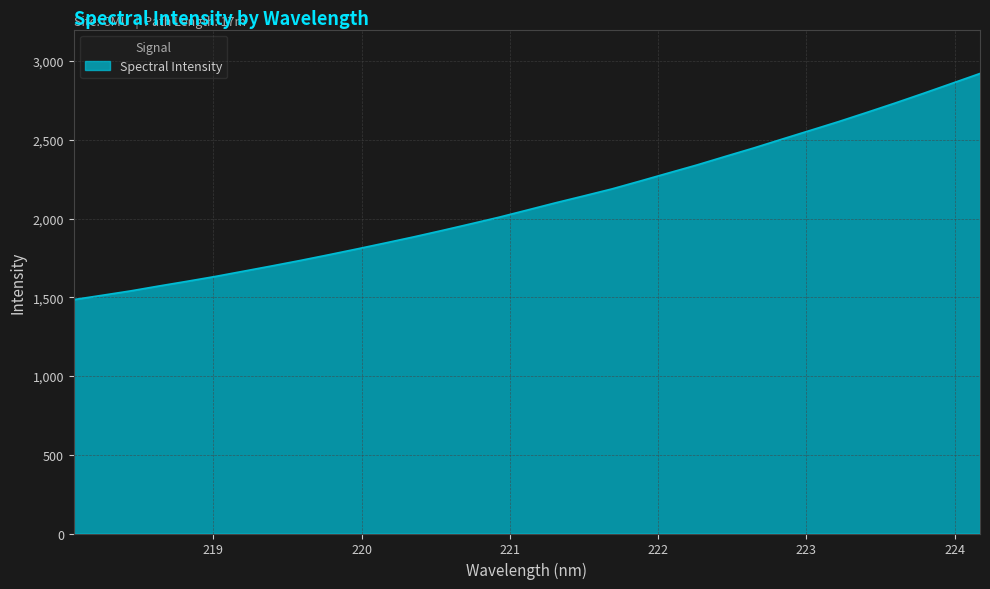

What is the difference between the maximum and minimum values?

1435.9